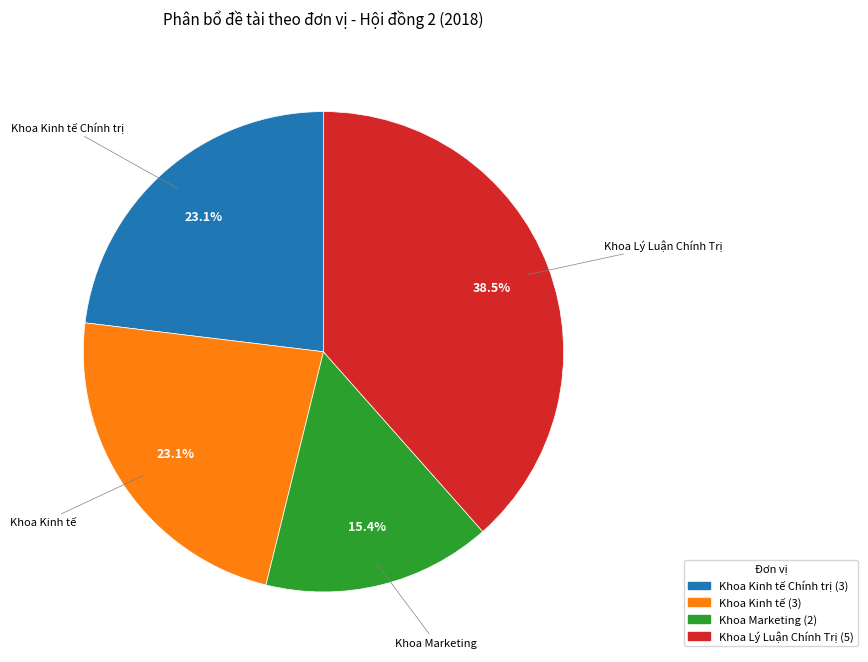

Count the number of slices in the pie.

4